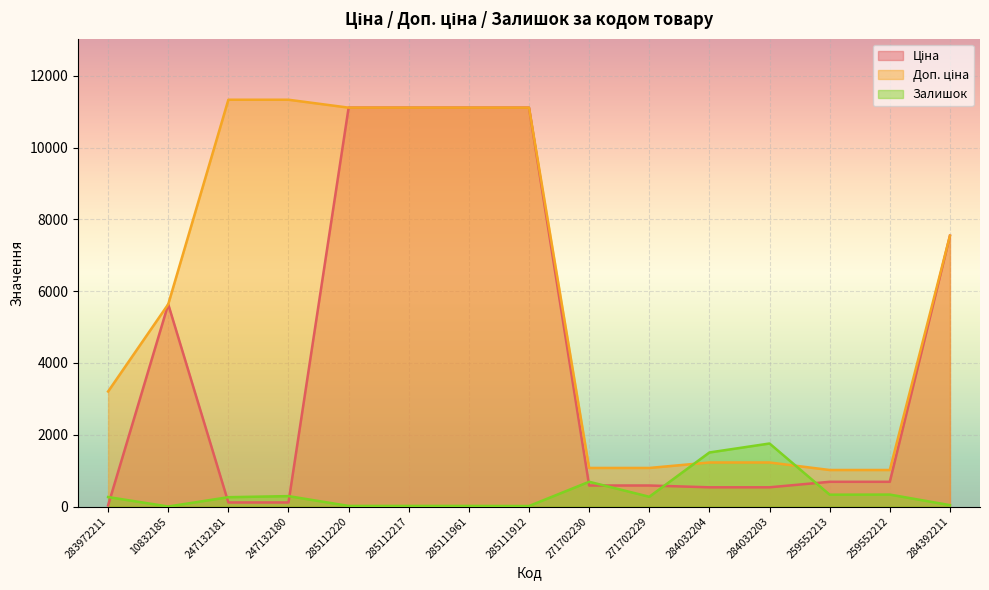

What is the average value of the Залишок series?

387.1